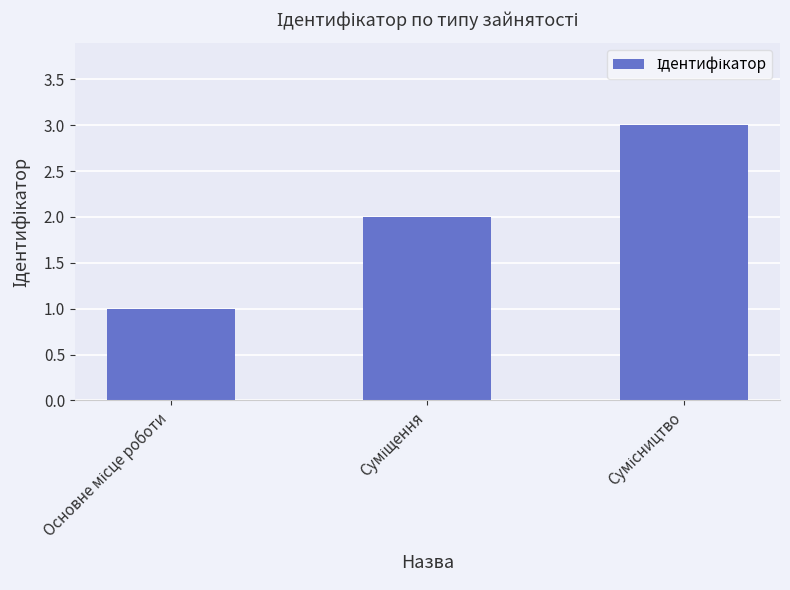

What is the greatest value displayed?

3